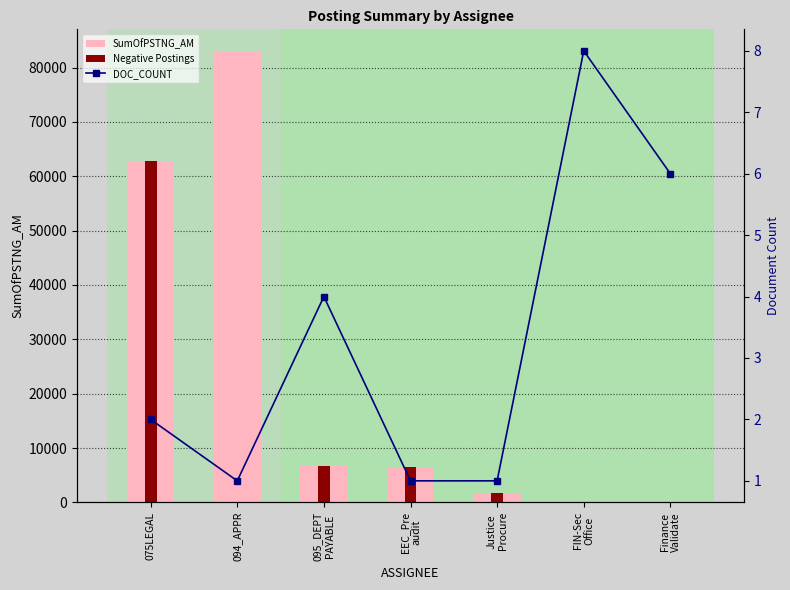

List the labels in order of SumOfPSTNG_AM value, largest first.

094_APPR, 075LEGAL, 095_DEPT
PAYABLE, EEC_Pre
audit, Justice
Procure, FIN-Sec
Office, Finance
Validate